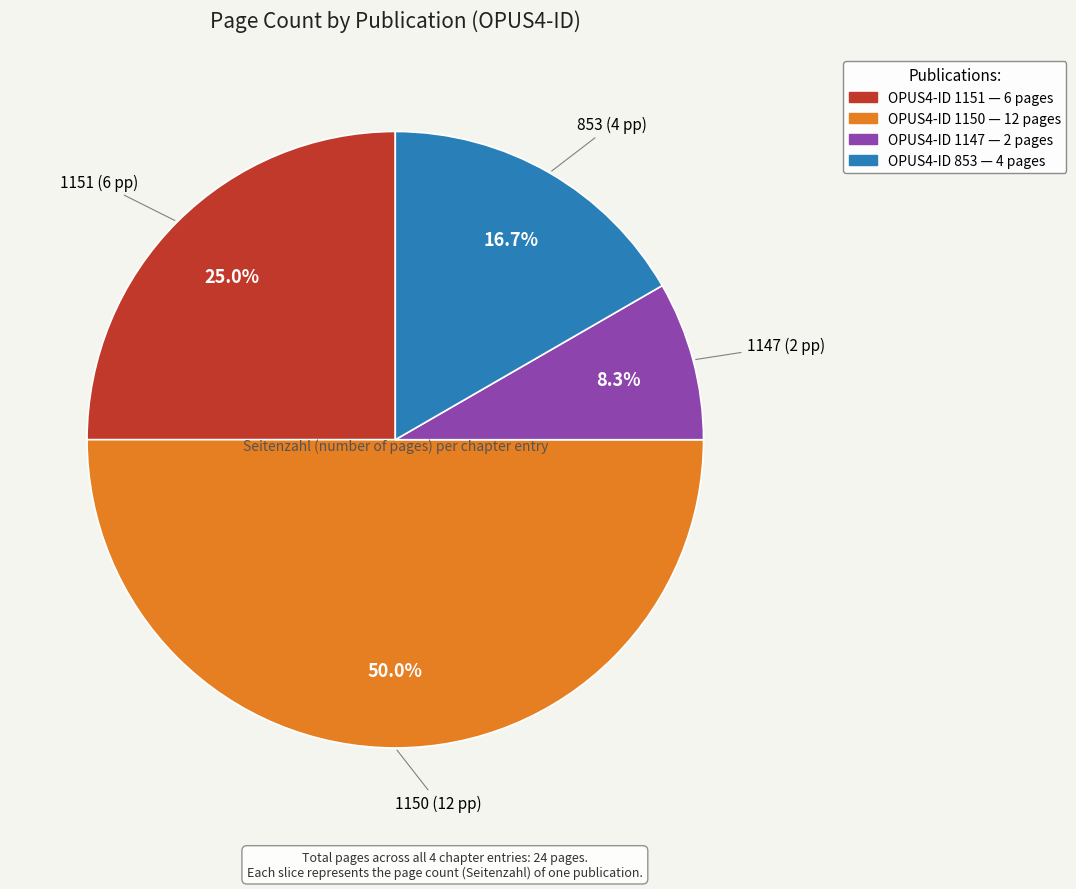

To the nearest percent, what is the difference between the largest and smallest slice percentages?

42%